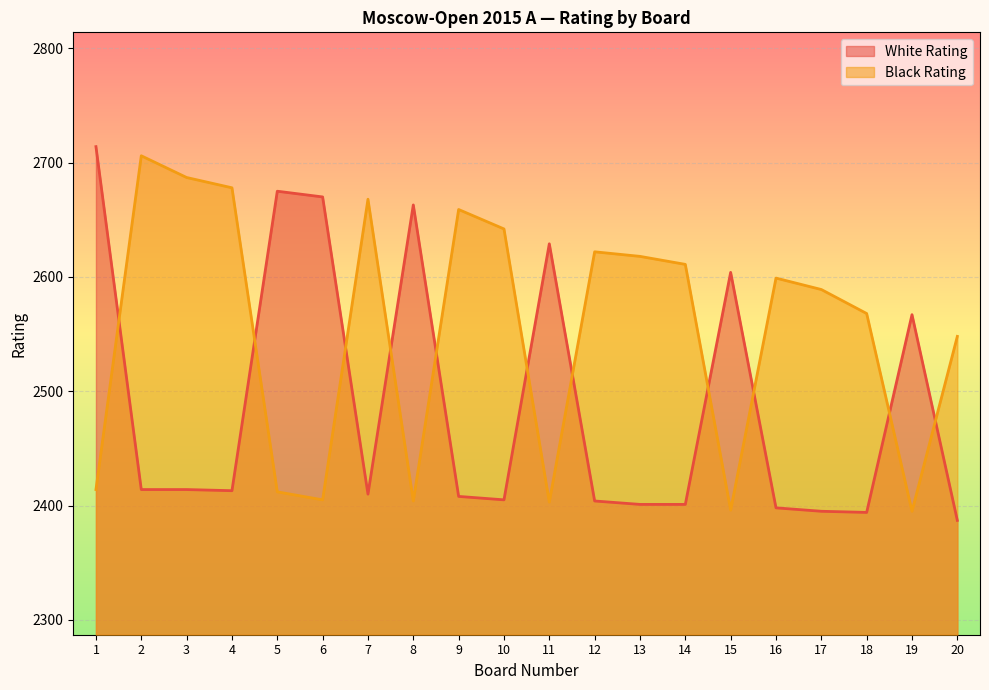

The White Rating series shows 2414 at 2. True or false?

True